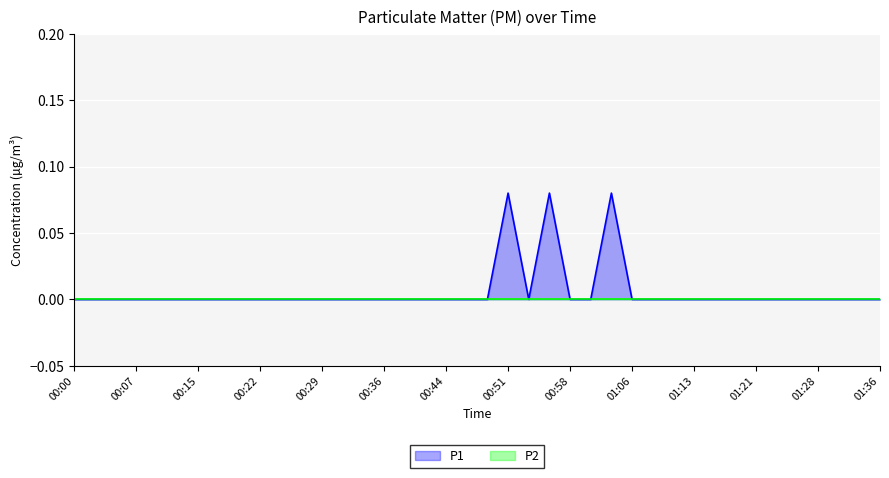

What is the sum of the values at 00:32 and 00:51?

0.1